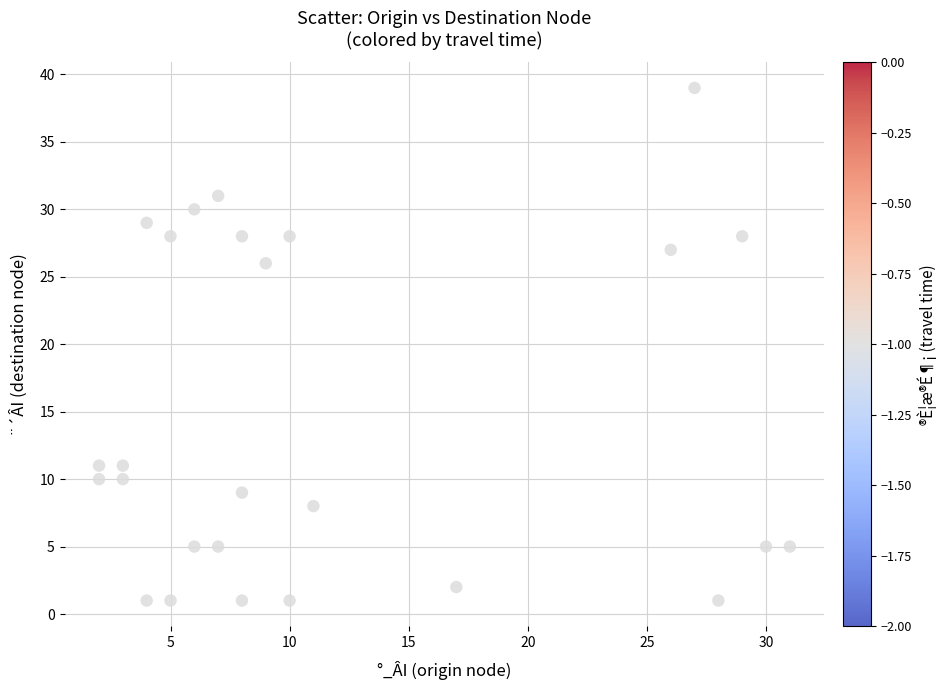

What is the range of X values (max minus min)?

29